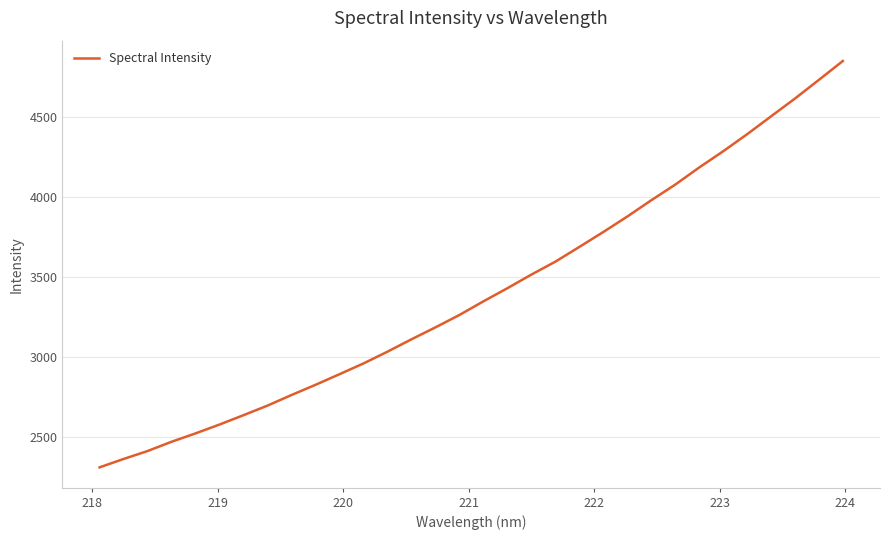

What is the minimum value shown in the chart?

2313.6